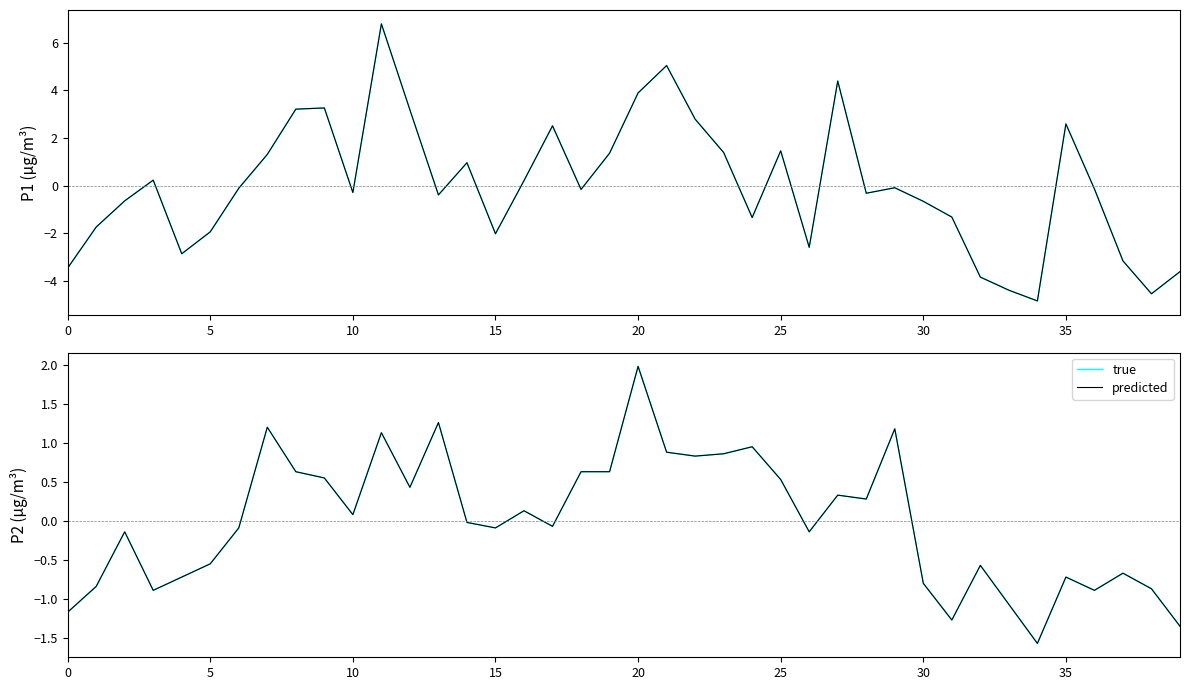

What is the lowest value of the P1 (predicted) series?

-4.8